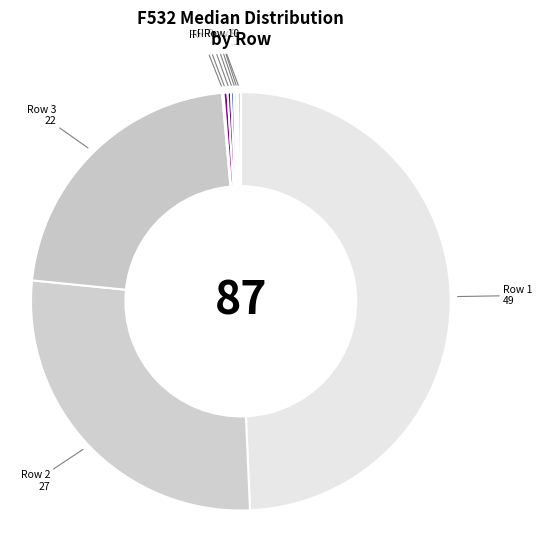

True or false: Row 3 accounts for 22% of the total.

True